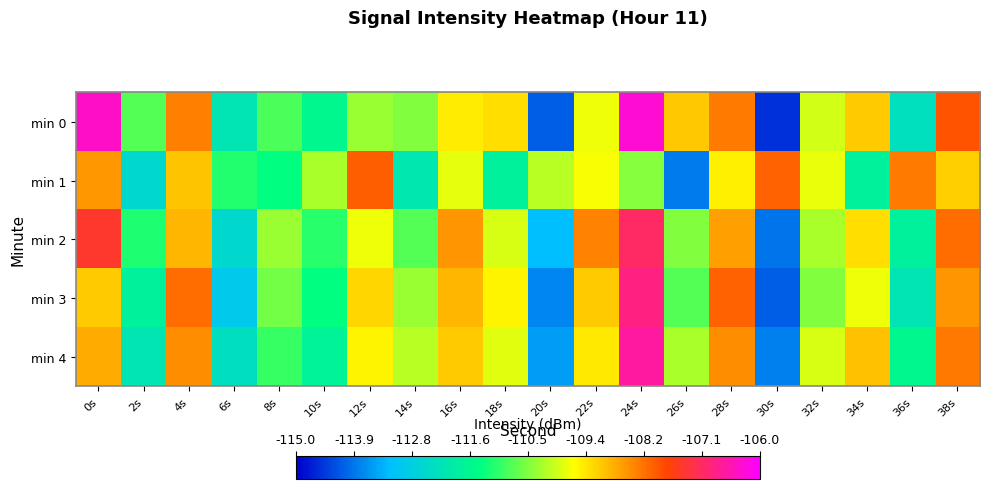

Which series has the widest spread of values?

min 0